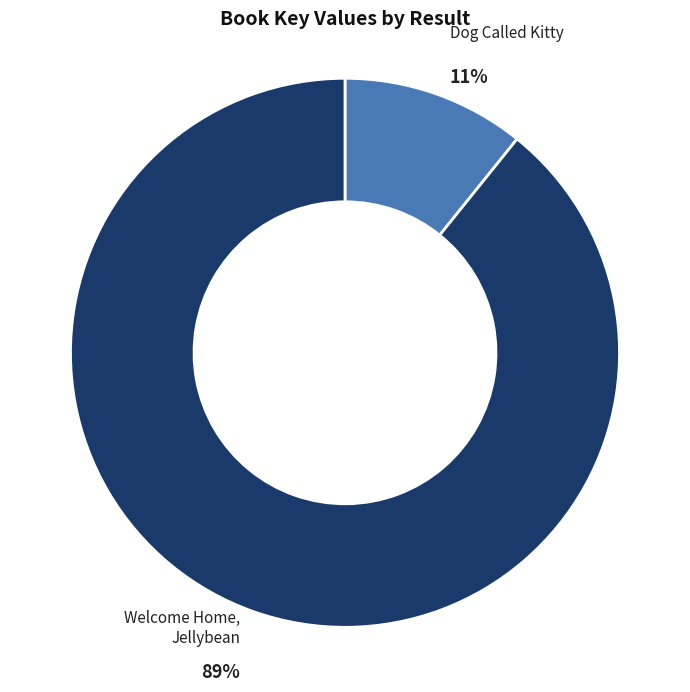

To the nearest percent, what is the average slice percentage?

50%